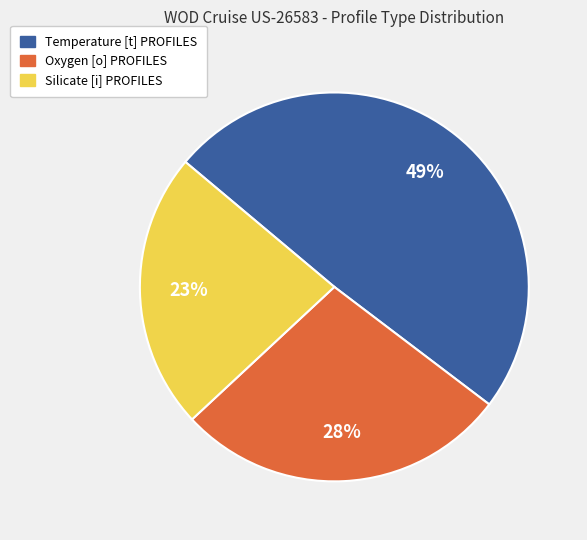

Is Silicate [i] PROFILES the majority of the pie?

No